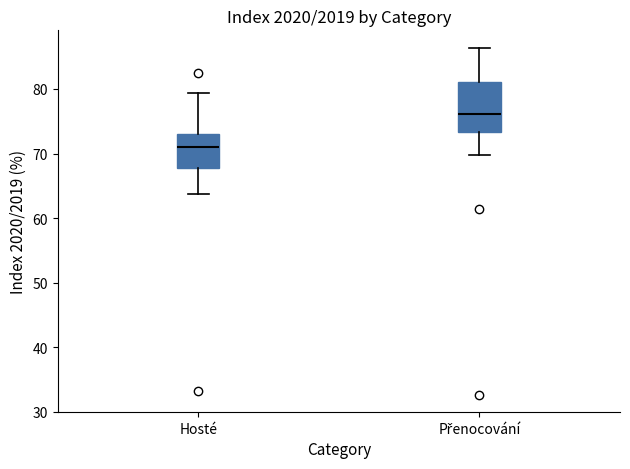

Which box is the tallest, from its lower edge to its upper edge?

Přenocování